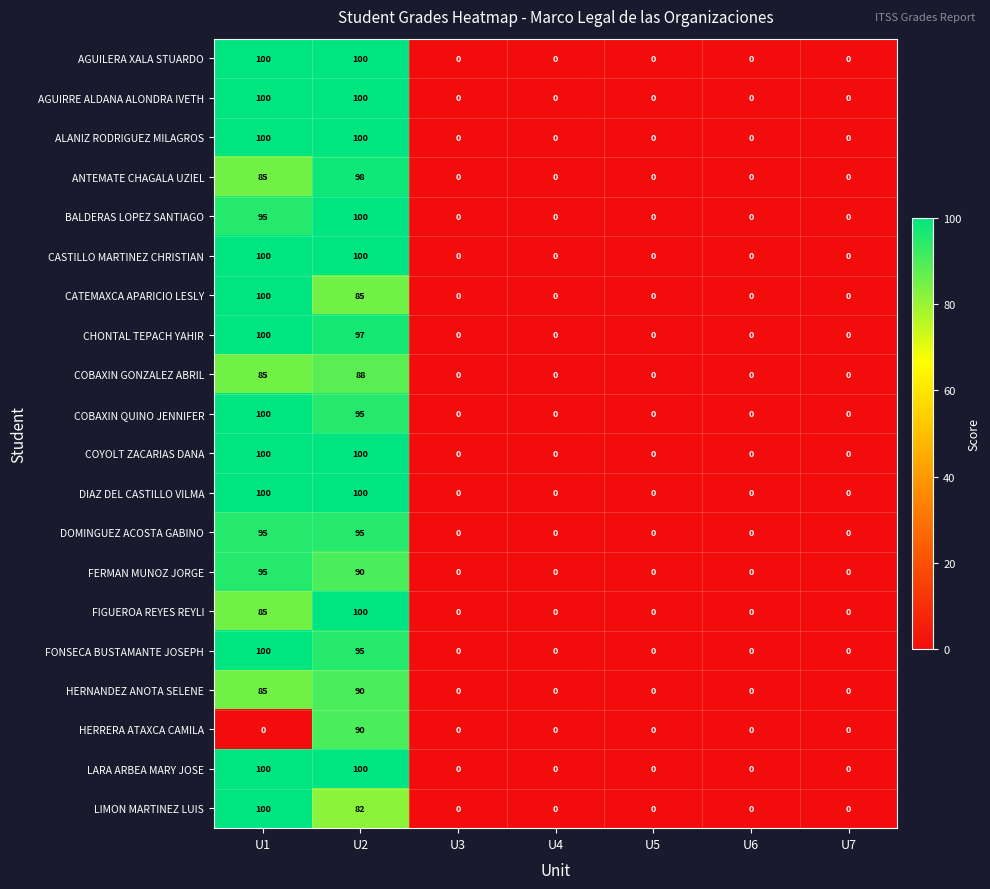

What is the average value of the LARA ARBEA MARY JOSE series?

29